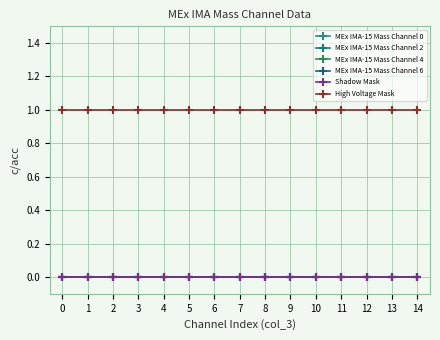

Is this an area chart (filled region under the line)?

No